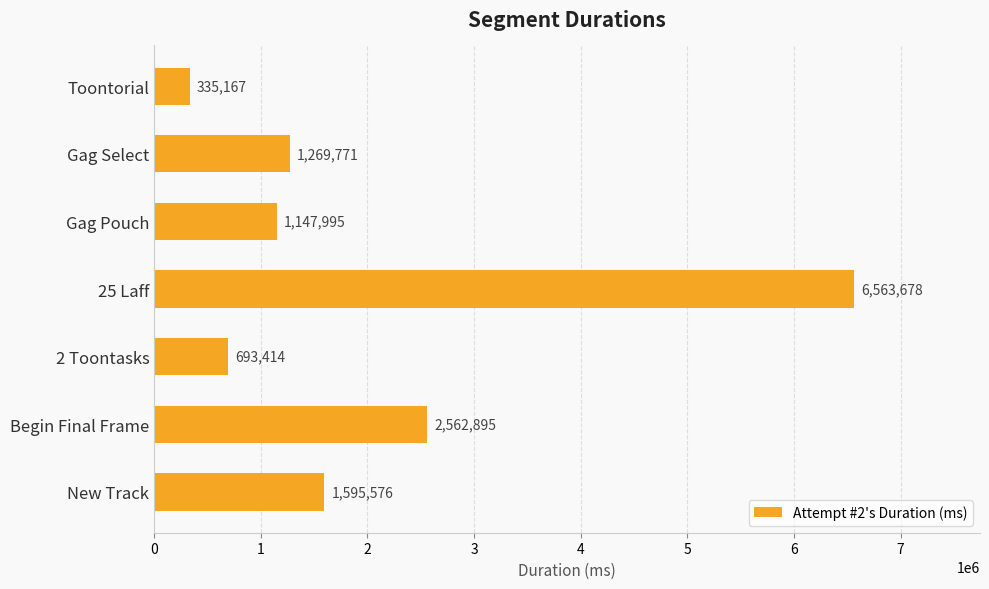

How many values are below 1269771?

3